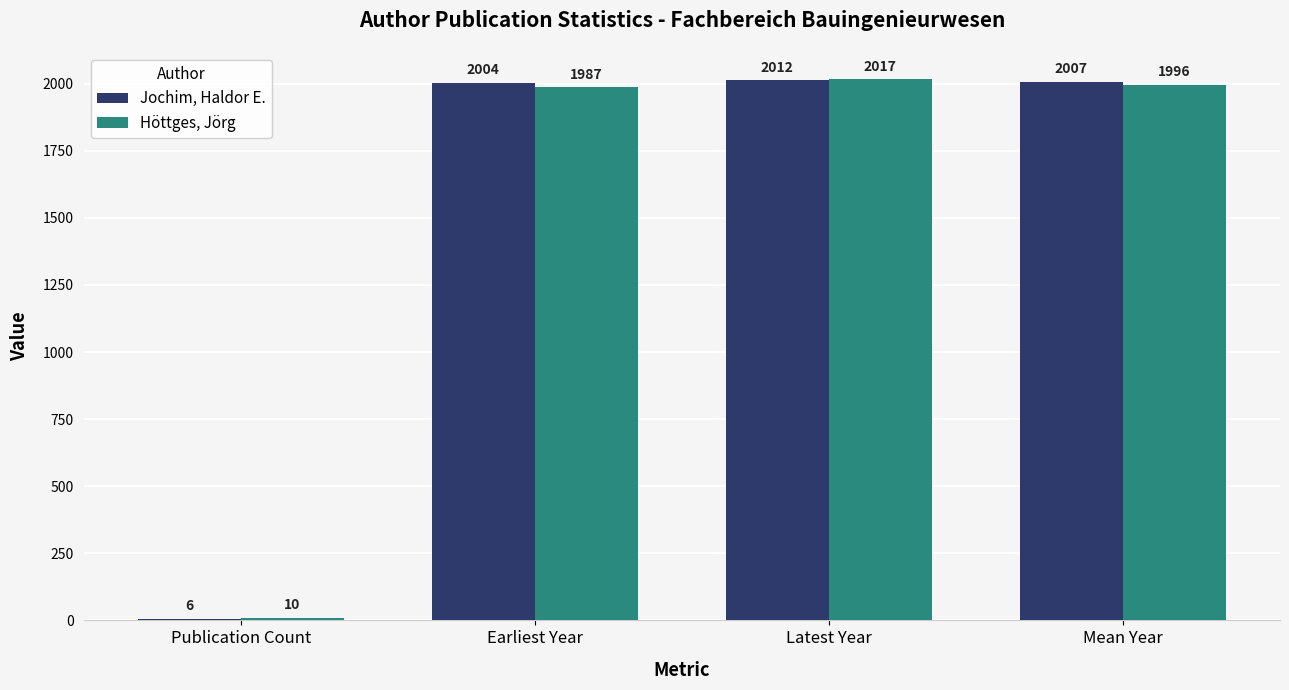

Count the number of categories in the chart.

4